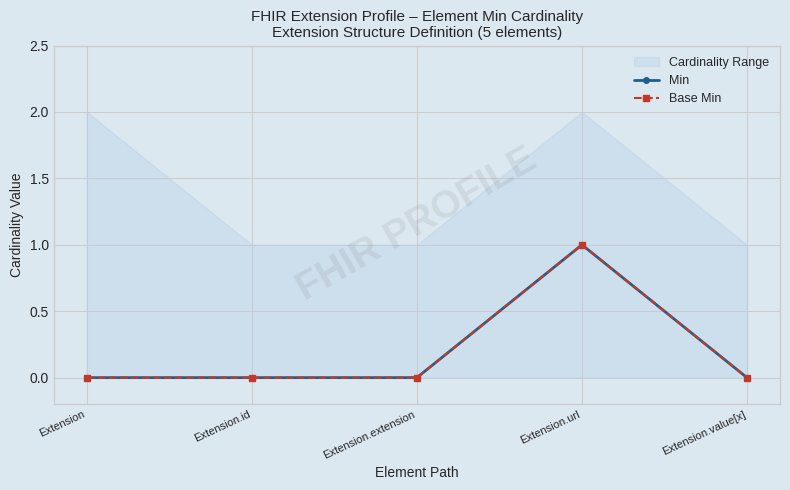

Between Extension.value[x] and Extension.id, which is larger?

Extension.value[x]